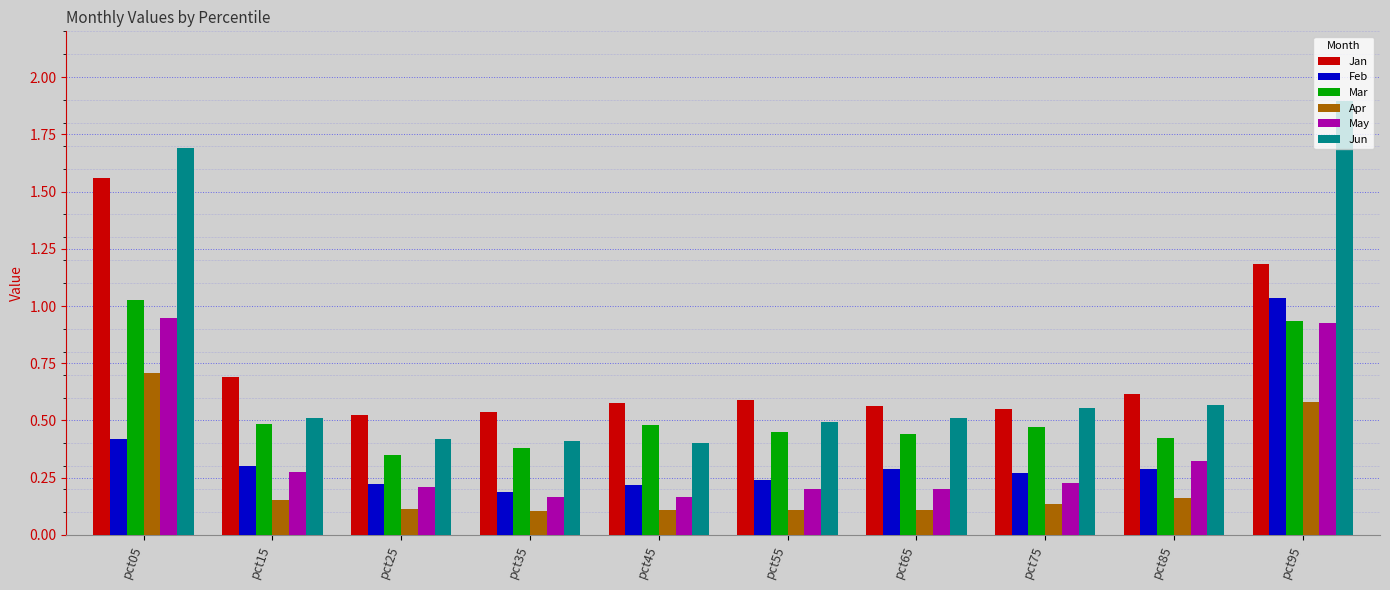

The Mar series shows 0.5 at pct45. True or false?

True